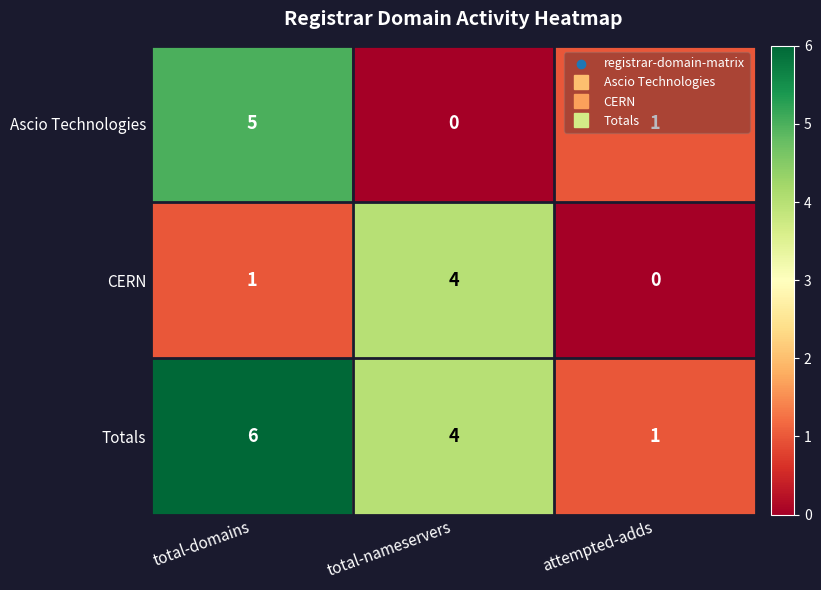

List the labels in order of CERN value, largest first.

total-nameservers, total-domains, attempted-adds